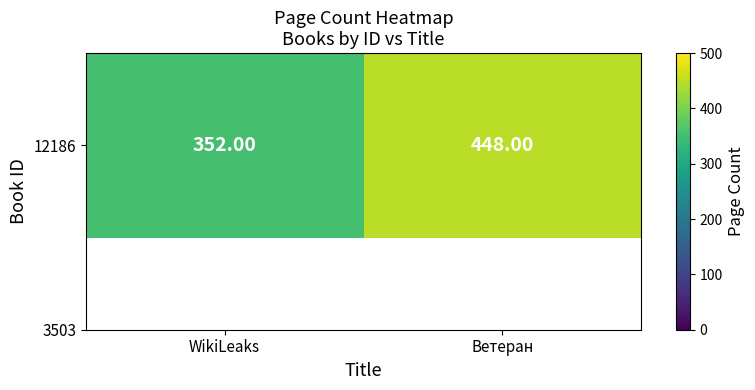

Reading left to right, extract all data points from this chart.

WikiLeaks=352	Ветеран=448